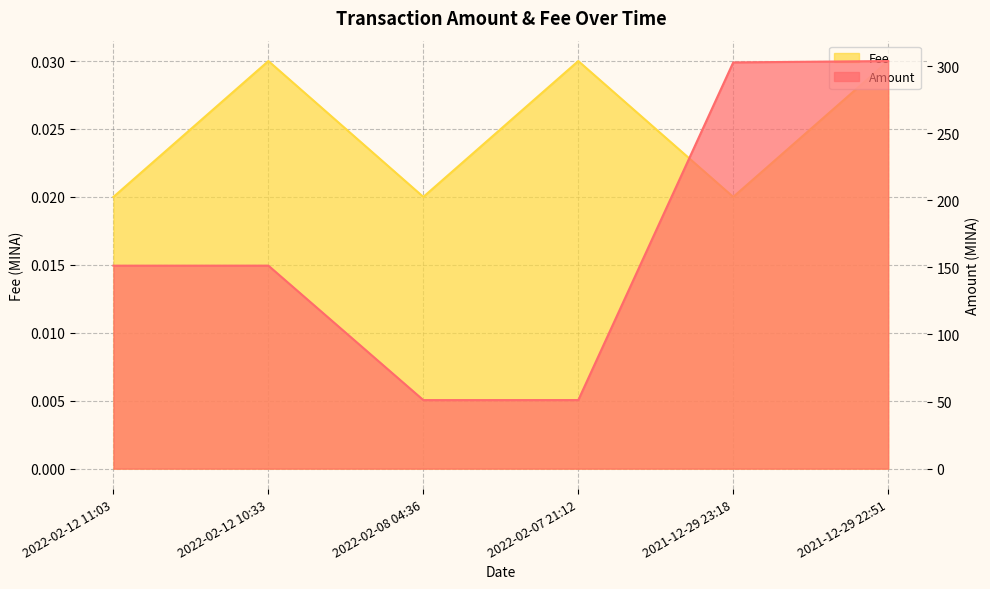

How many interior local peaks does the Amount series have?

1